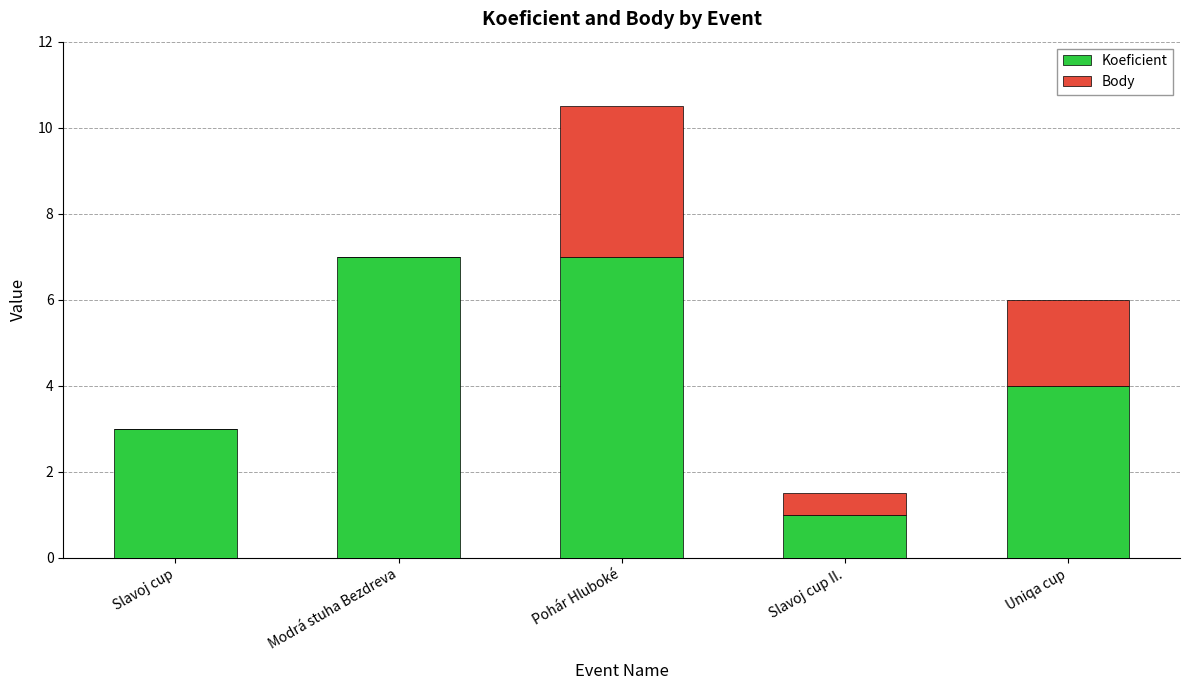

At which category is the sum across all series the highest?

Pohár Hluboké